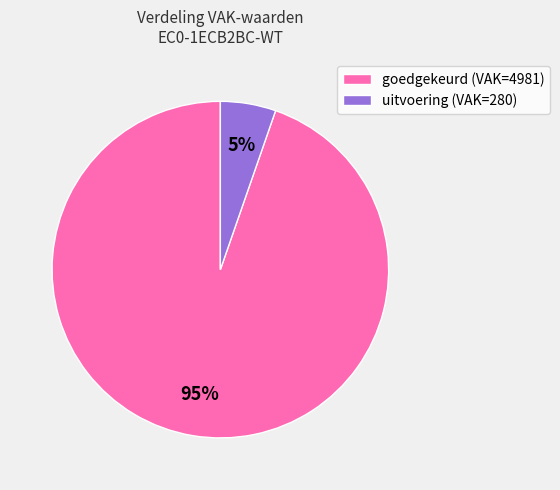

Which category has the biggest portion of the pie?

goedgekeurd (VAK=4981)